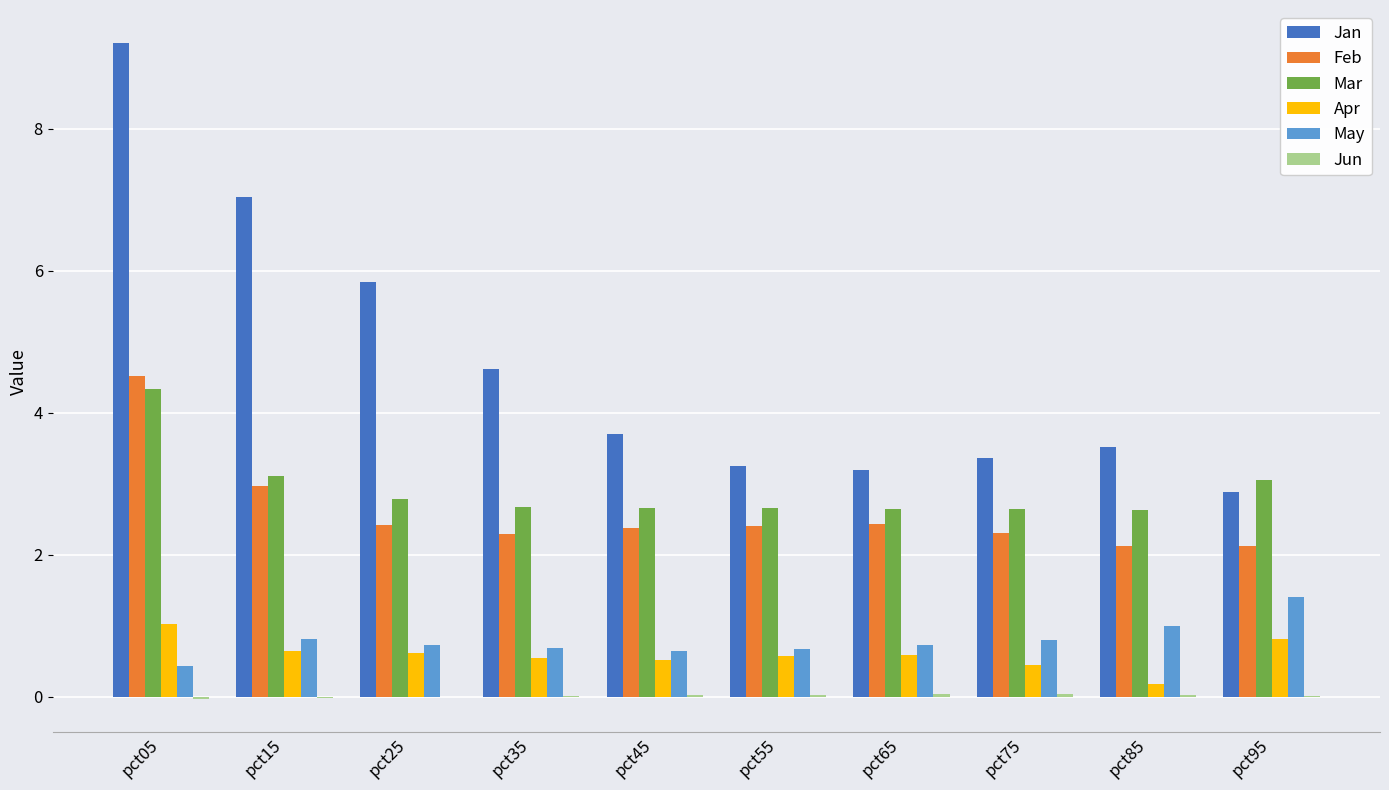

The Jan series shows 2.0 at pct85. True or false?

False